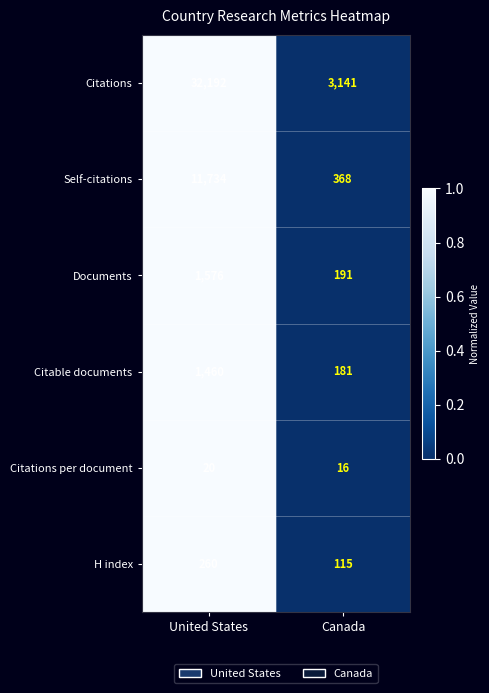

Rank the series by their maximum value, from highest to lowest.

Citations, Self-citations, Documents, Citable documents, H index, Citations per document